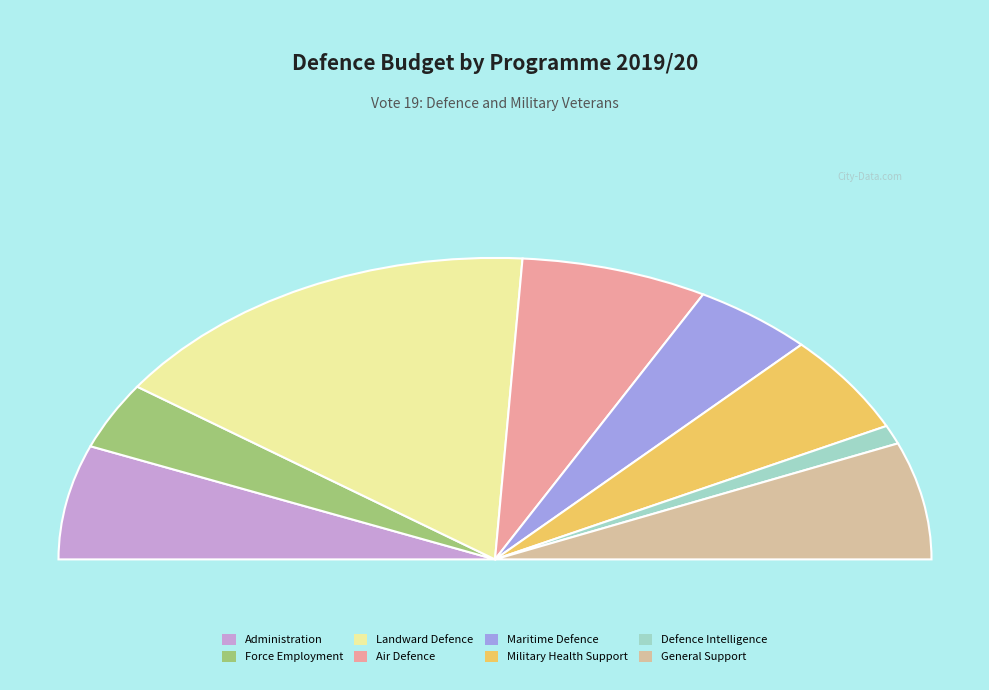

What percentage do Defence Intelligence and Military Health Support together represent?

12.7%